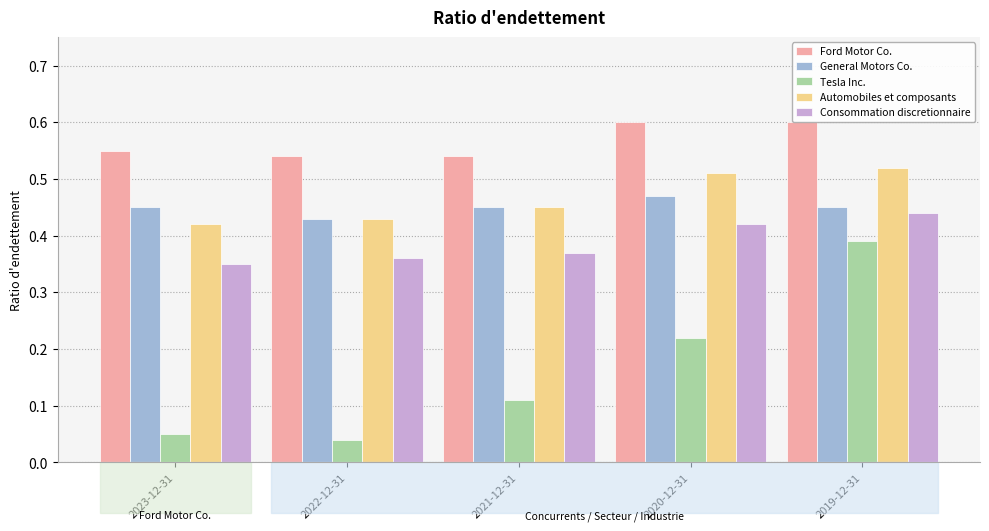

Which category has the highest value in the Consommation discretionnaire series?

2019-12-31